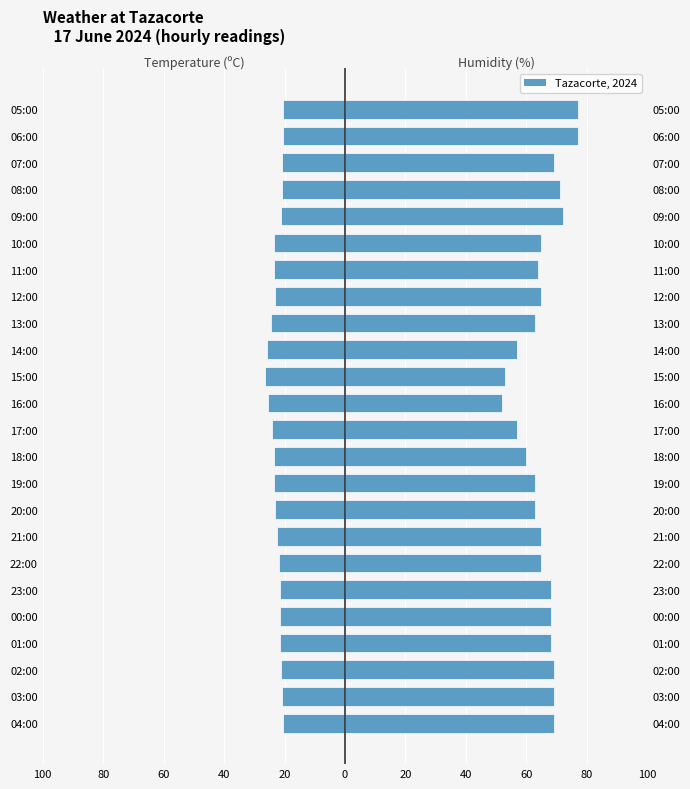

List the series in order of their peak value, highest first.

Humidity (%), Temperature (ºC)